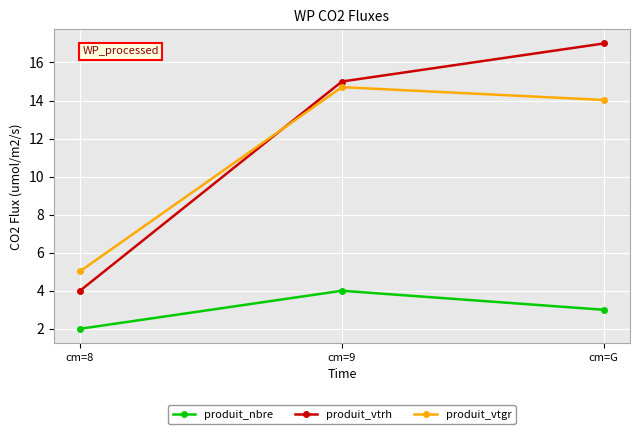

List the series in order of their peak value, highest first.

produit_vtrh, produit_vtgr, produit_nbre